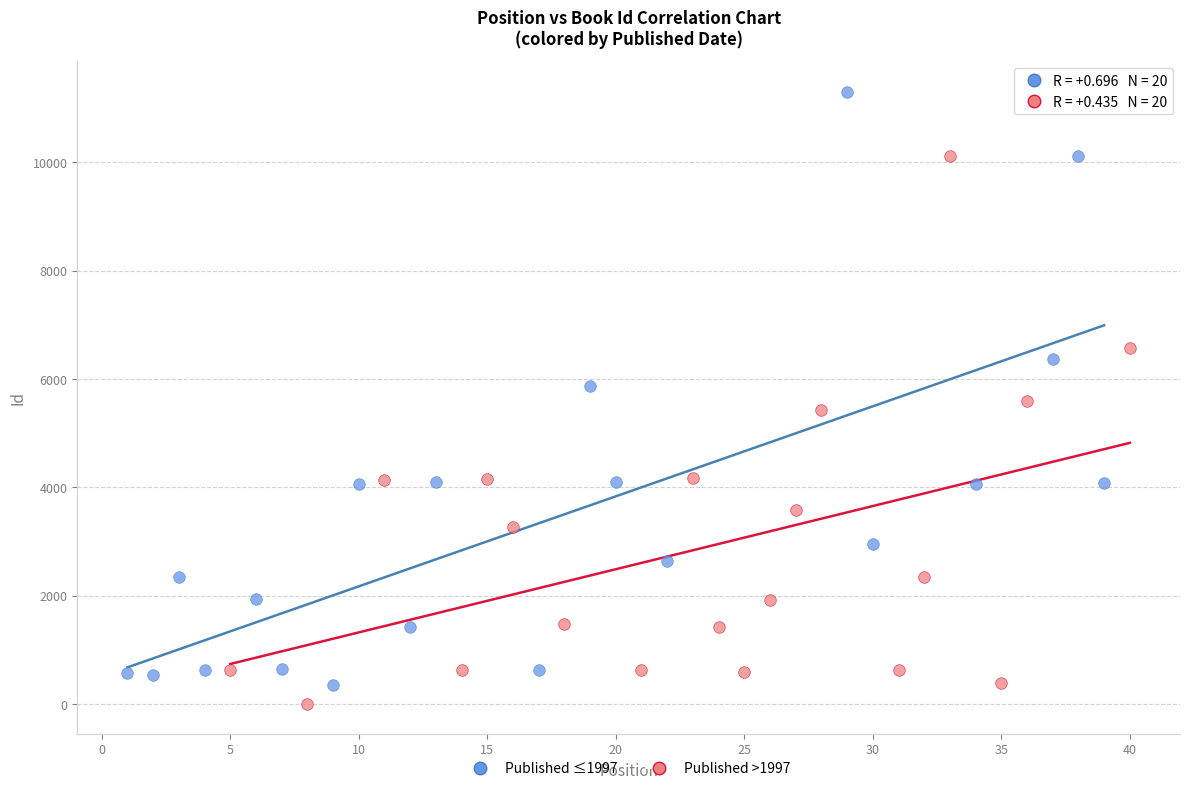

Which series has the widest spread of Y values?

Published ≤1997